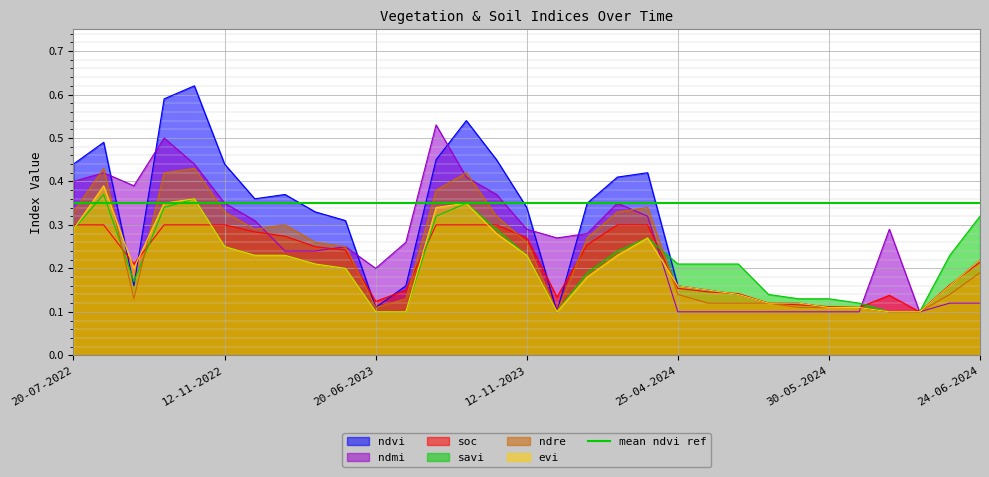

The ndre series shows 0.4 at 12-11-2023. True or false?

False